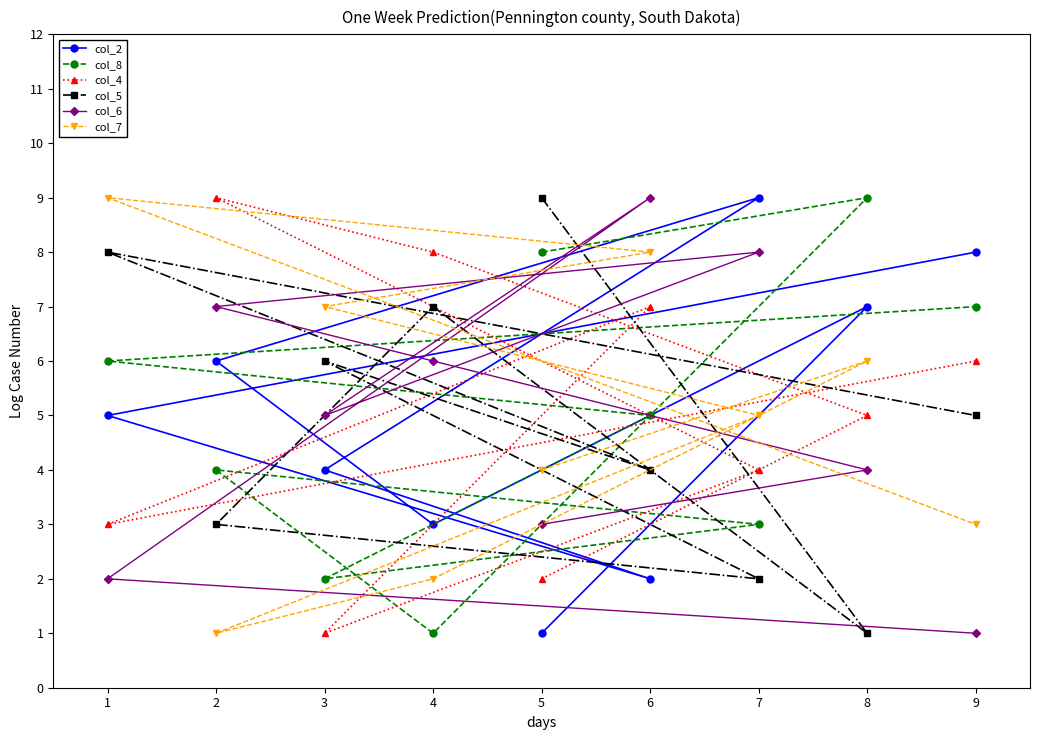

At which category is the sum across all series the highest?

6